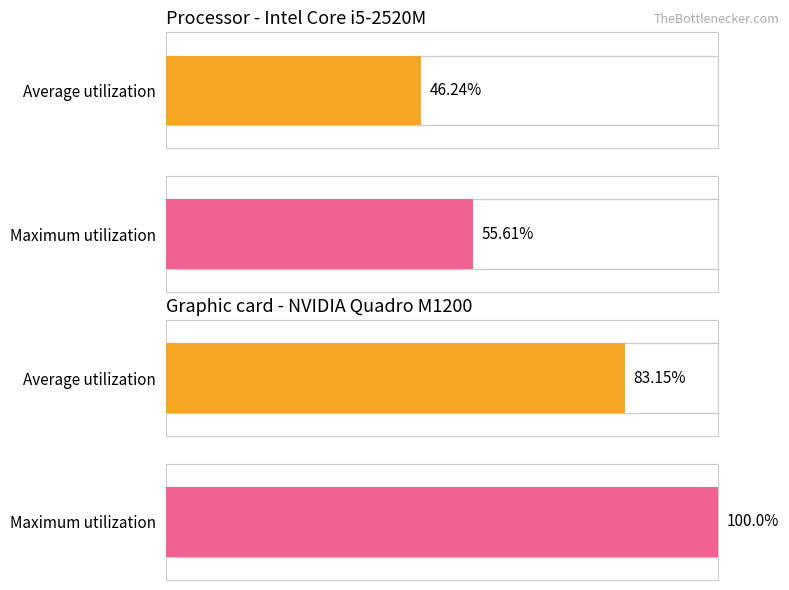

Are the bars horizontal?

Yes